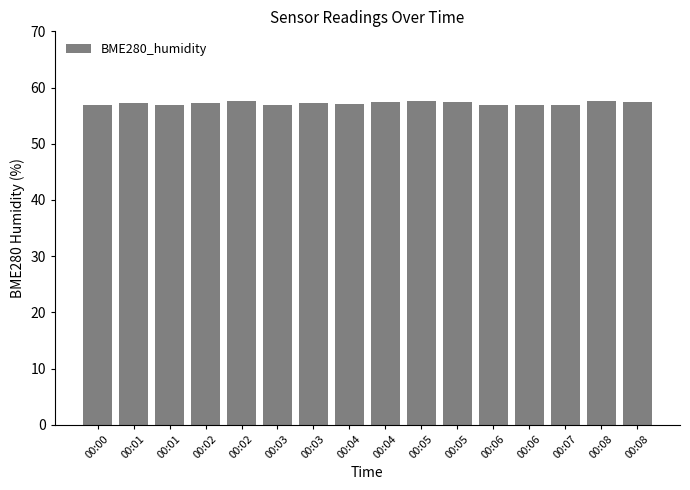

Does the chart contain stacked bars?

No